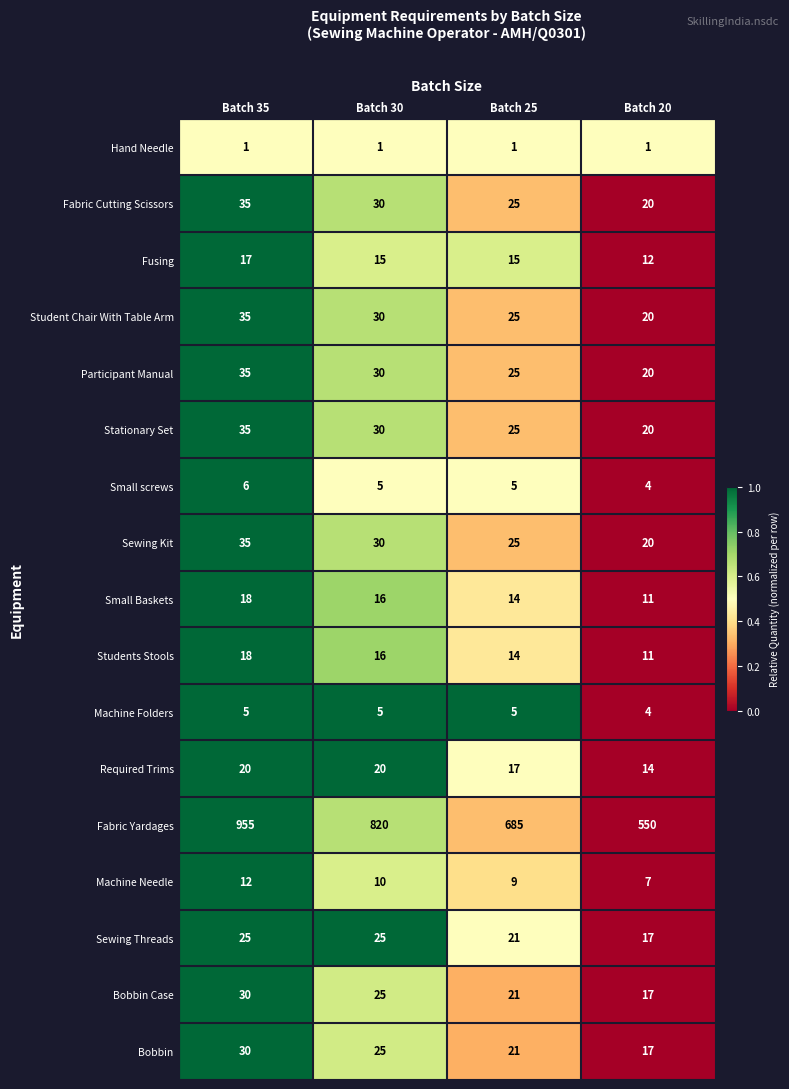

What is the sum of all Sewing Kit values?

110